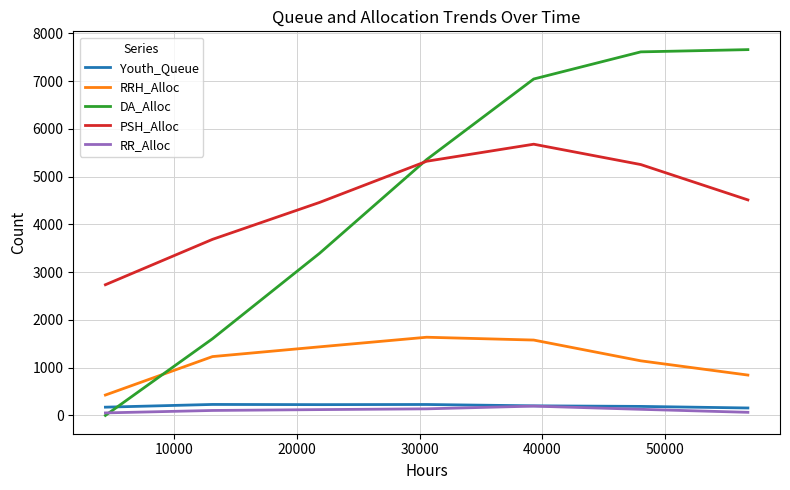

True or false: PSH_Alloc has more than 0 points higher than both neighbors.

True